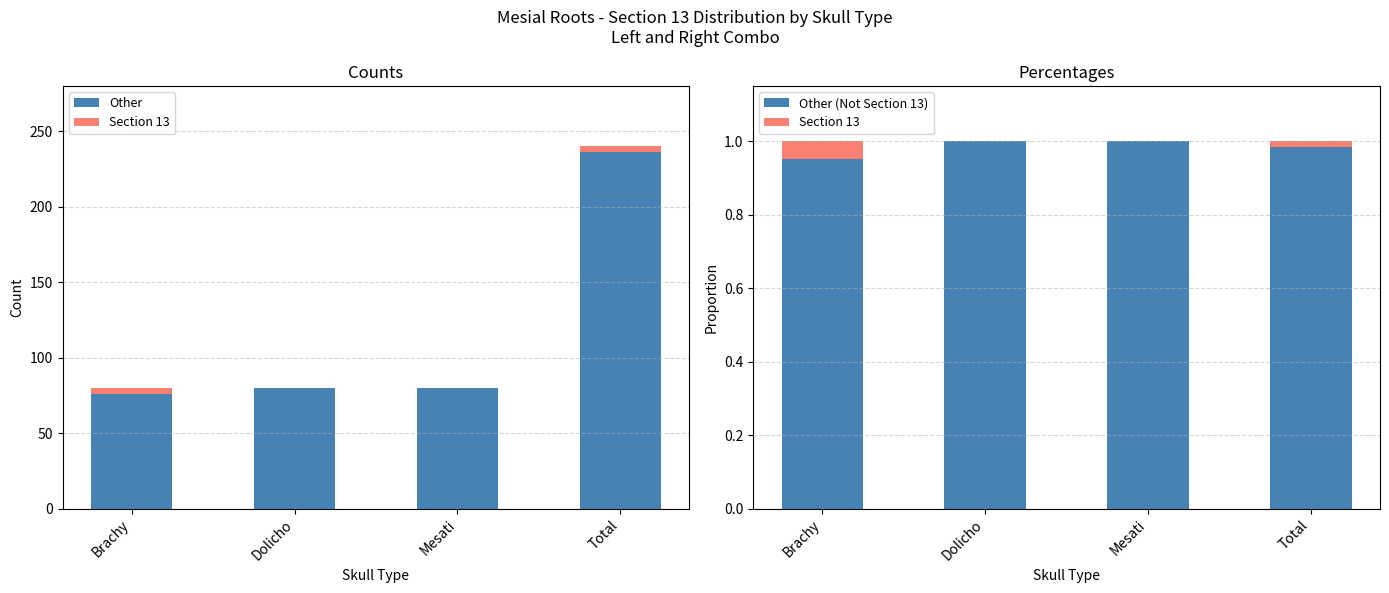

At which label does Other reach its minimum?

Brachy